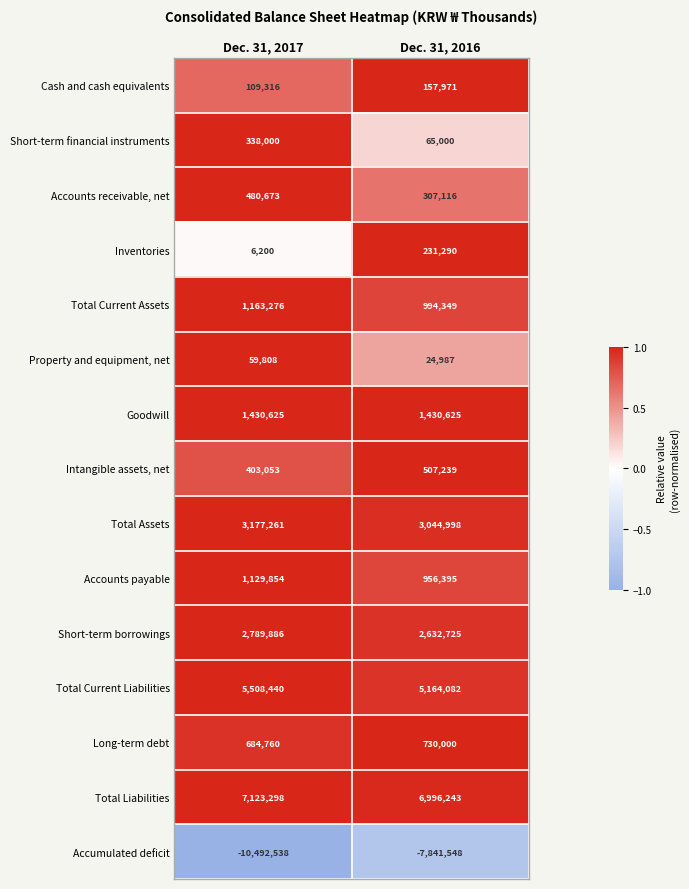

Is it true that Intangible assets, net equals 107125 at Dec. 31, 2016?

False